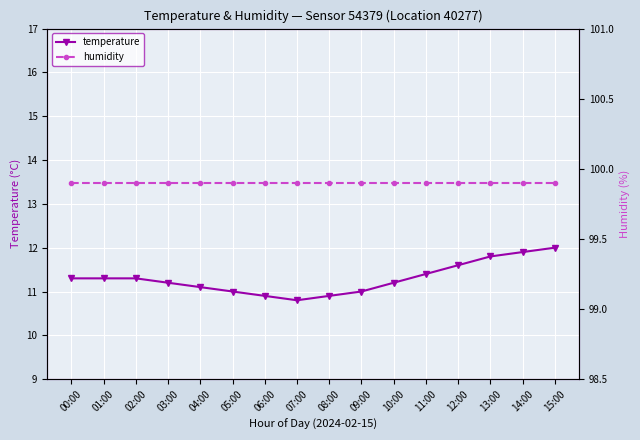

In temperature, how many points are lower than both neighbors (excluding endpoints)?

1